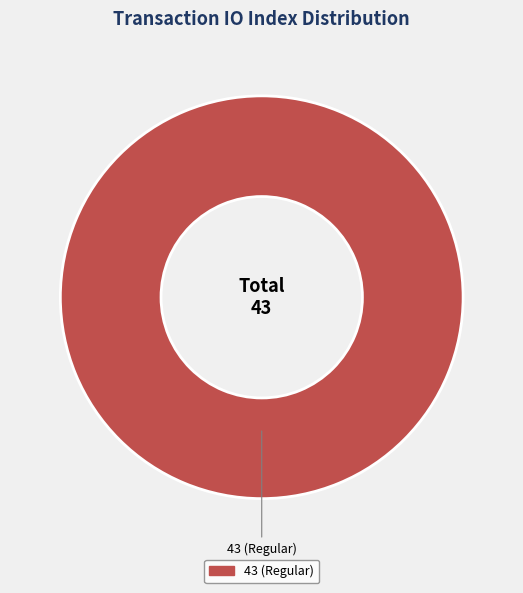

Is there a majority slice in this chart?

Yes